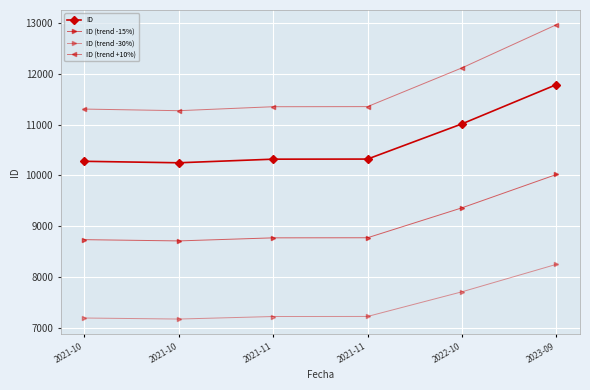

How many data points in ID (trend +10%) are above 11355?

3